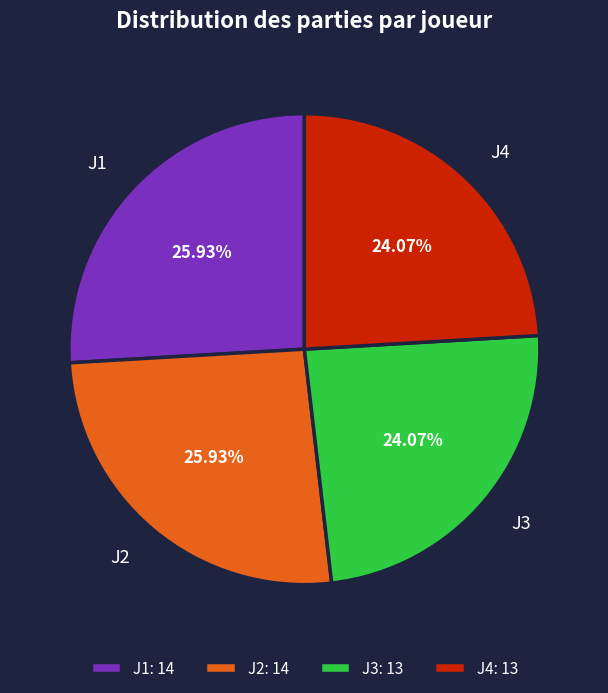

Approximately how many times larger is the value at J3 compared to J2?

0.9